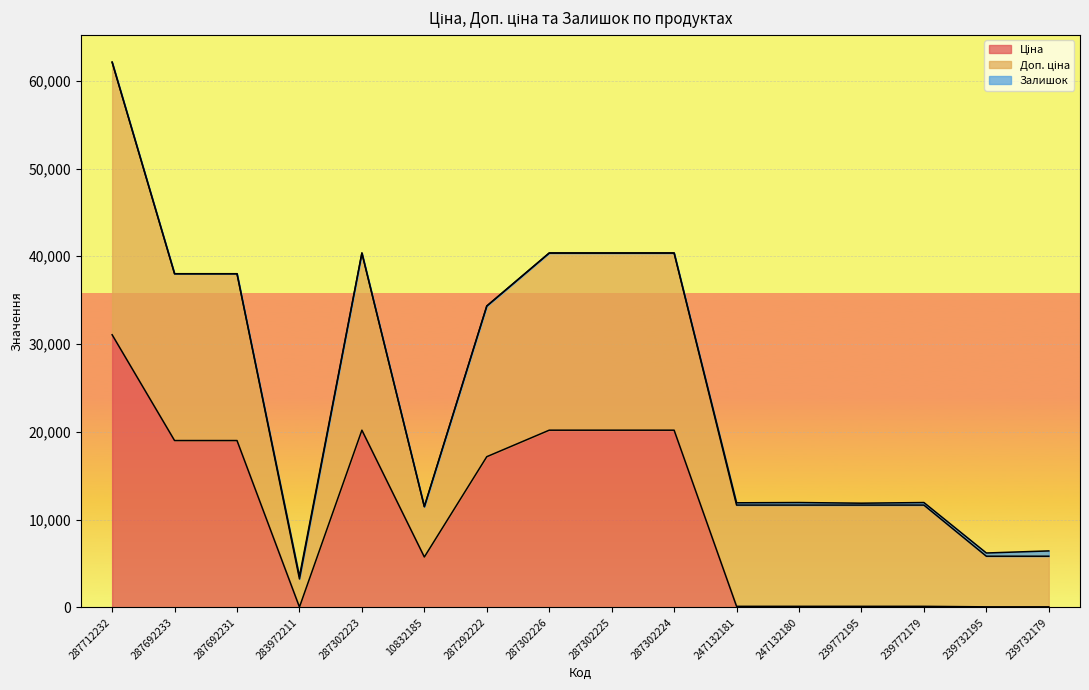

At which category is the sum across all series the highest?

287712232